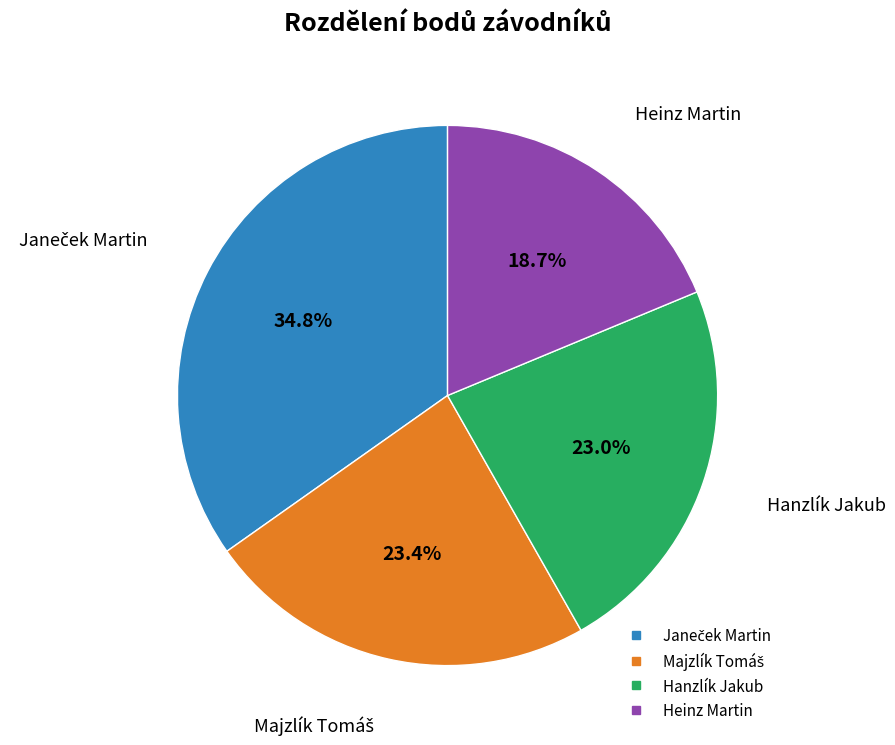

Which category has the smallest portion of the pie?

Heinz Martin